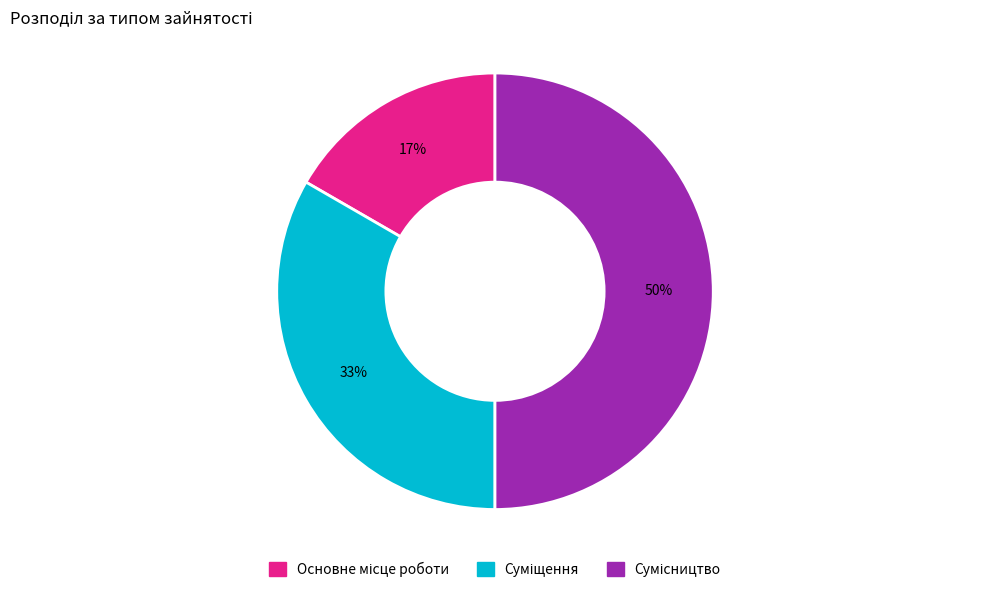

To the nearest percent, what is the difference between the largest and smallest slice percentages?

33%